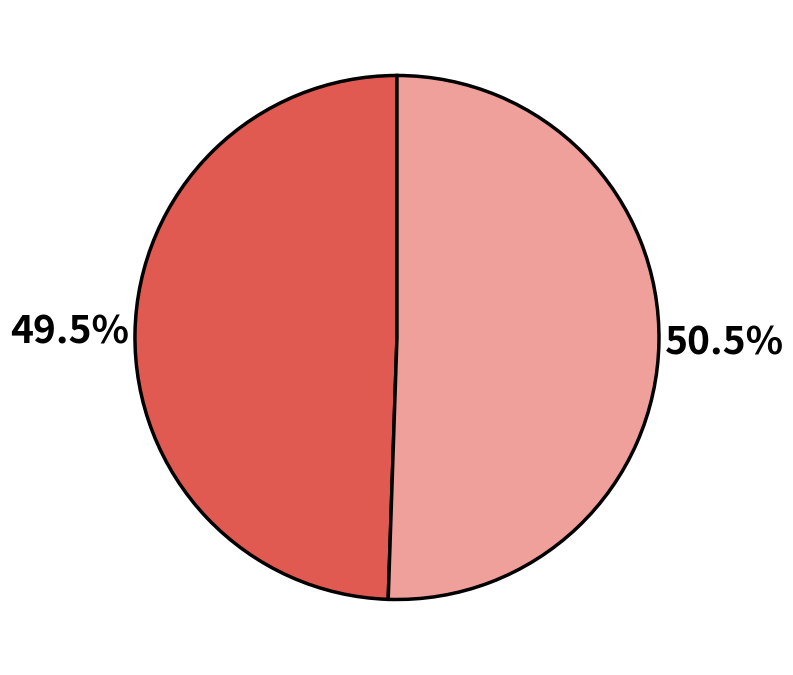

Is there a majority slice in this chart?

Yes